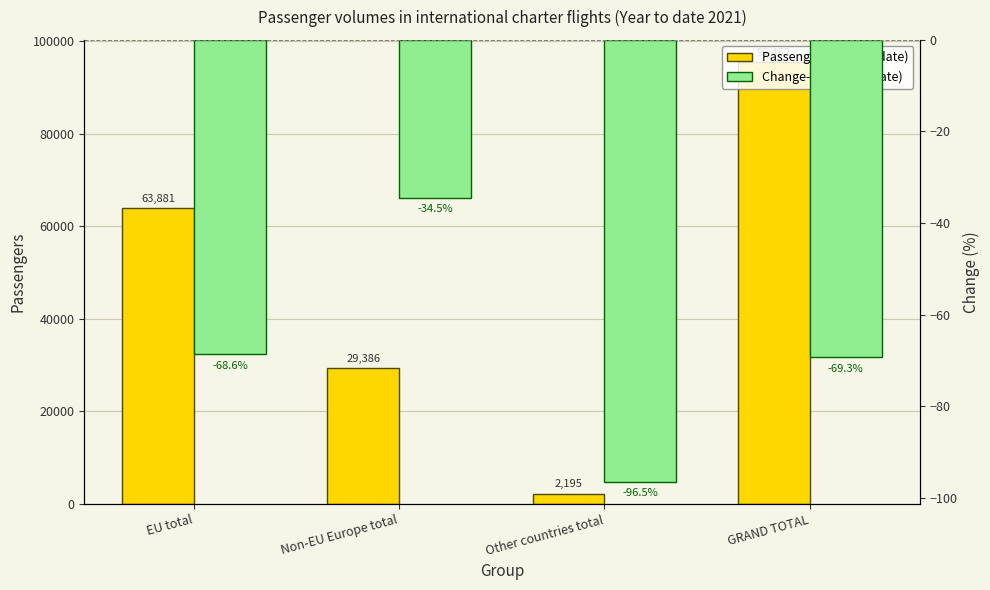

True or false: Change-% (Year to date) has a value of -34.5 at Non-EU Europe total.

True